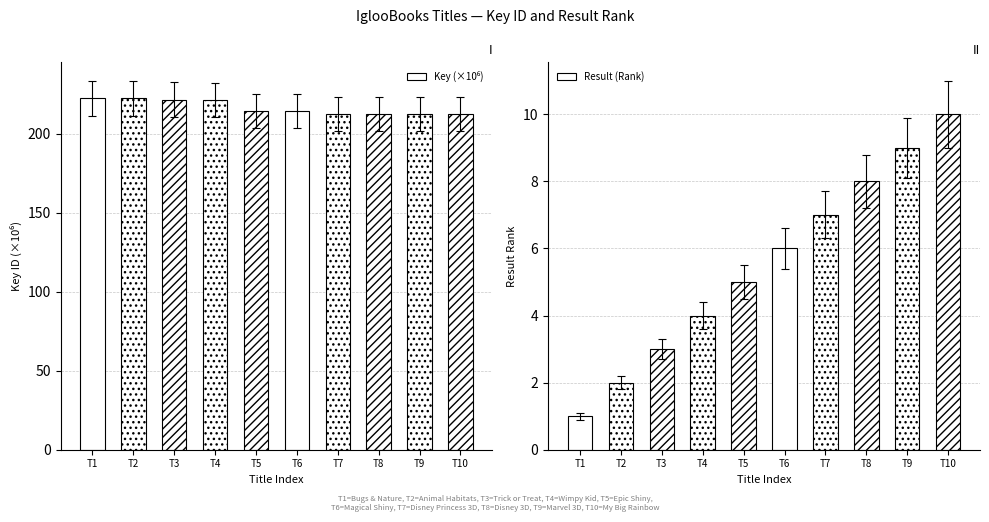

At how many categories does at least one series exceed 169?

10